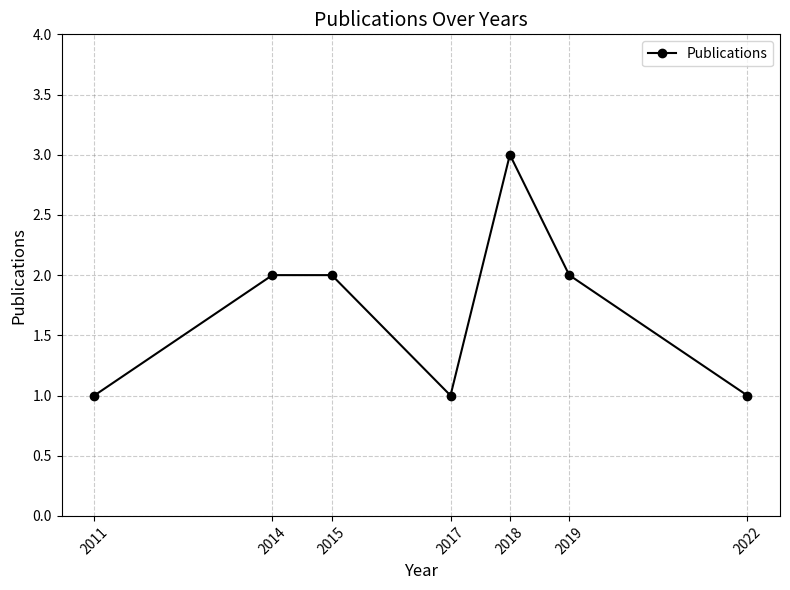

Reading left to right, what are all the values shown in this chart?

1	2	2	1	3	2	1